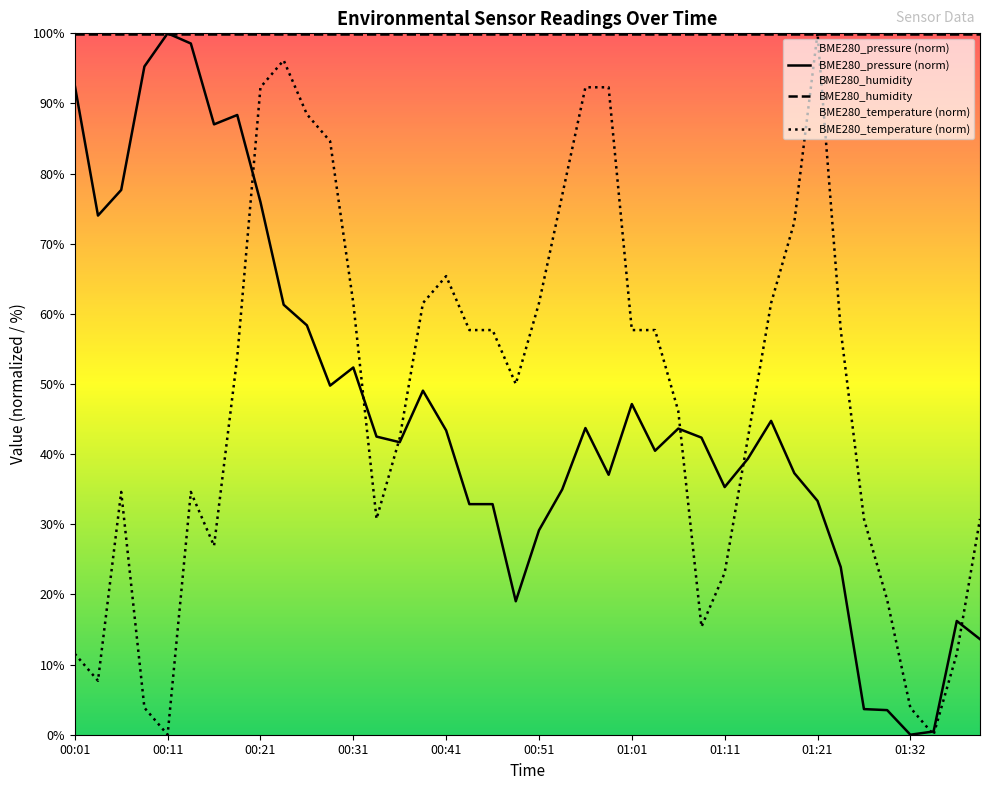

What is the difference between the BMP_pressure_normalized values at 00:21 and 01:29?

72.4